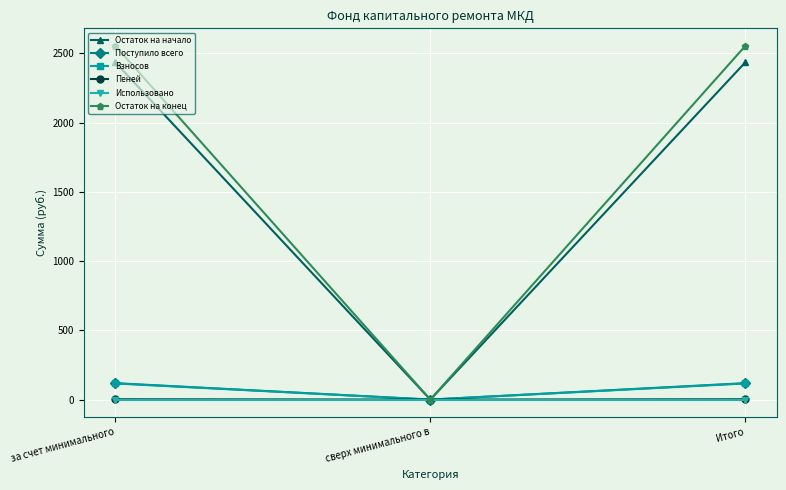

Which series has the widest spread of values?

Остаток на конец